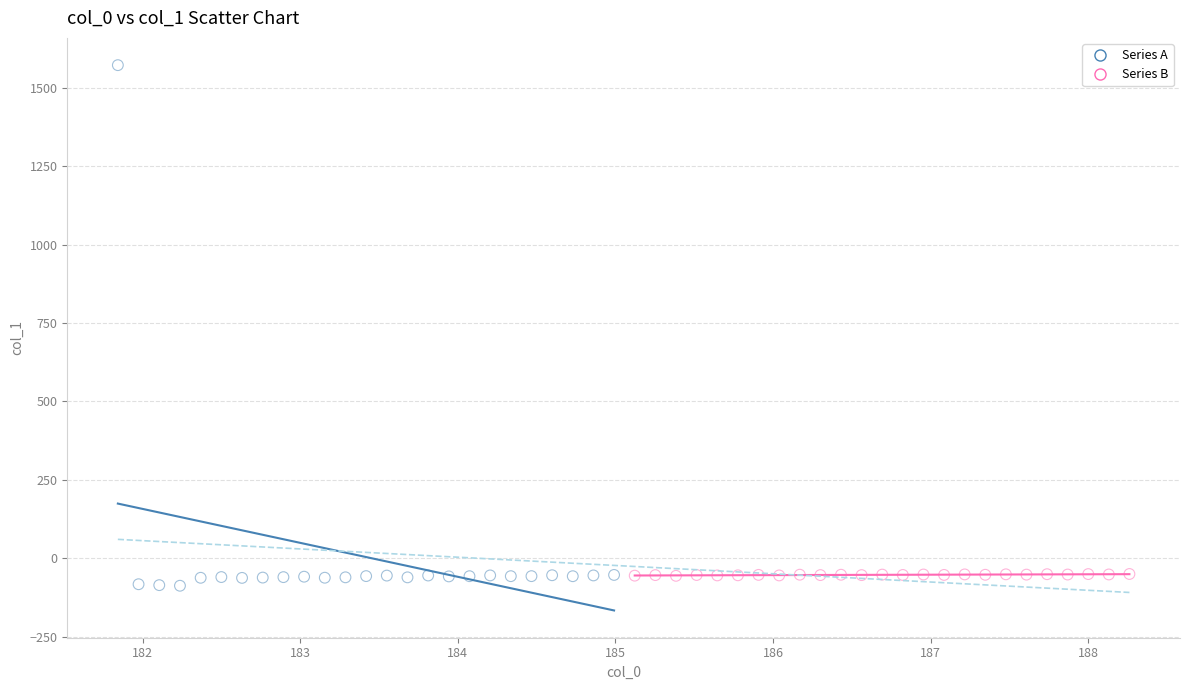

What are all the series names shown in the legend?

Series A, Series B